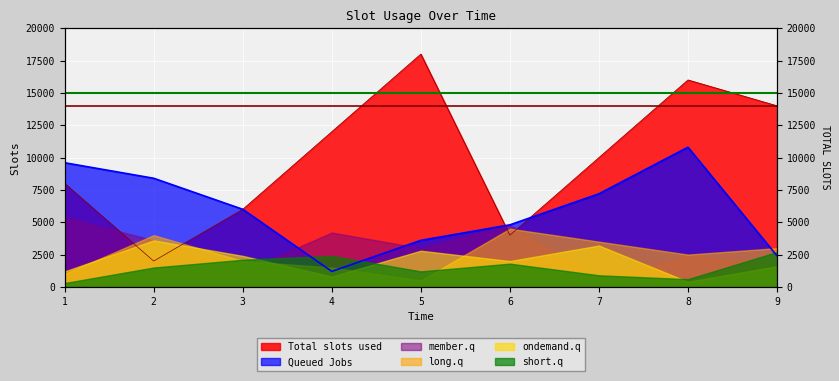

What is the value of the Available CPU cores point at the 2nd from the left?

15000